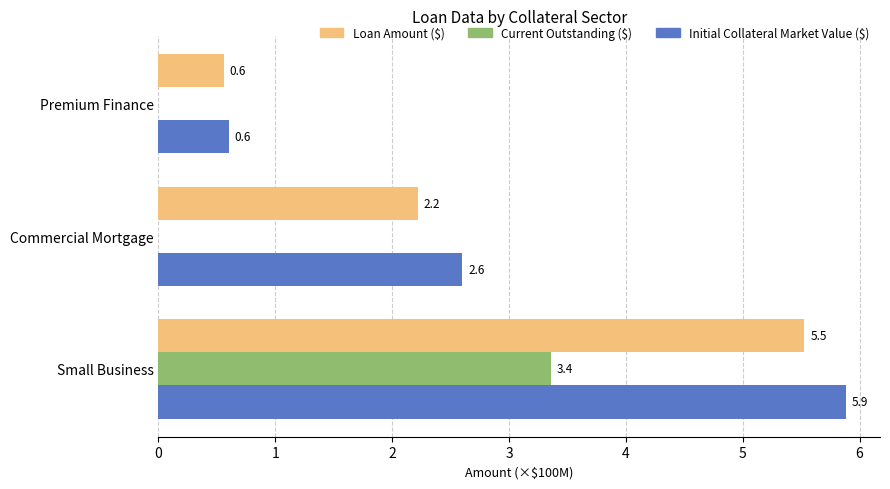

At which category is the sum across all series the highest?

Small Business